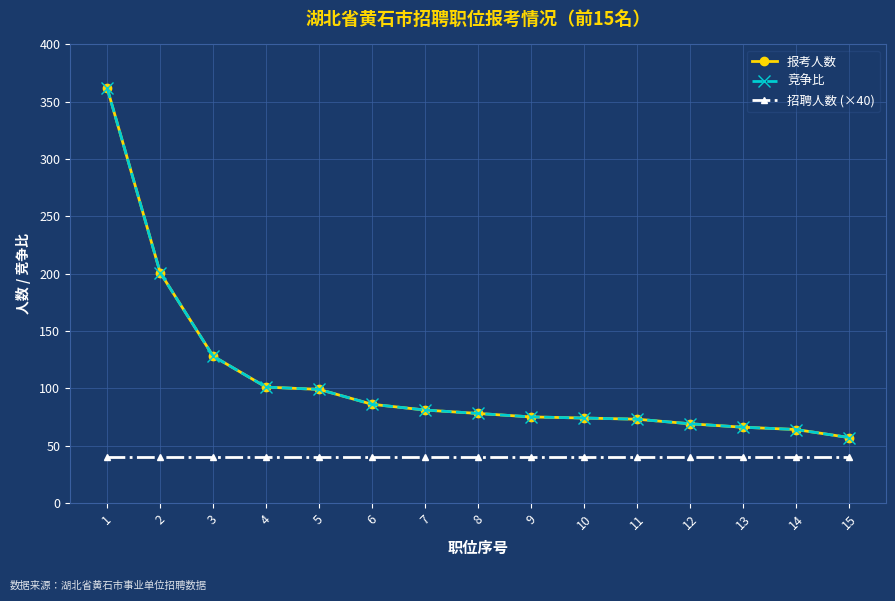

Rank the series by their maximum value, from highest to lowest.

报考人数, 竞争比, 招聘人数 (×40)